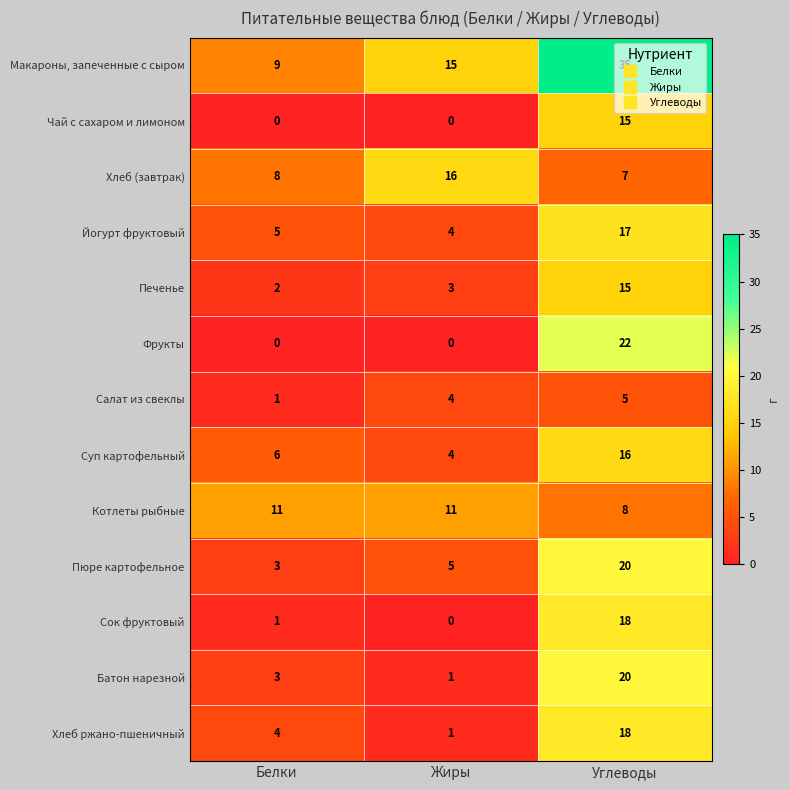

What value does the Хлеб (завтрак) series have at Белки?

8